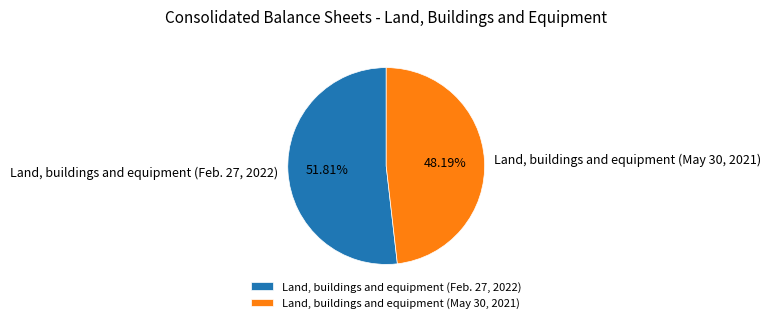

Does Land, buildings and equipment (Feb. 27, 2022) account for over 50% of the chart?

Yes